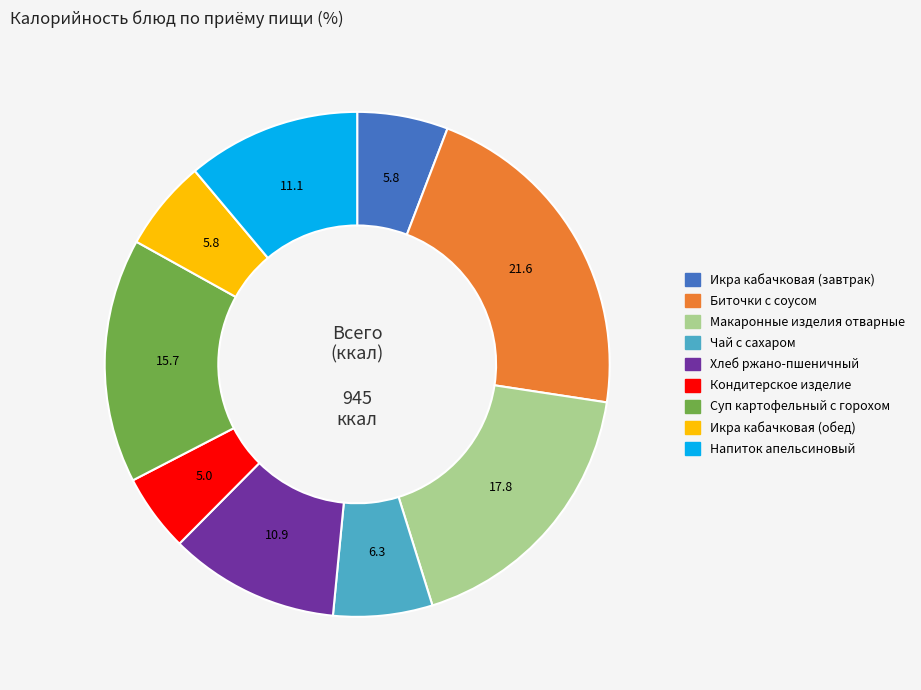

Between Хлеб ржано-пшеничный and Суп картофельный с горохом, which is larger?

Суп картофельный с горохом